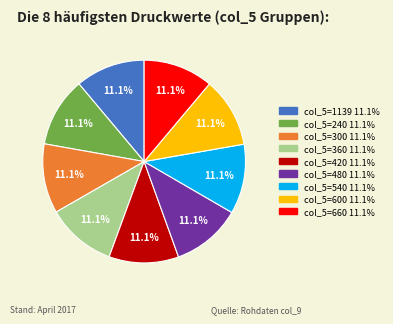

Does any single category account for the majority?

No